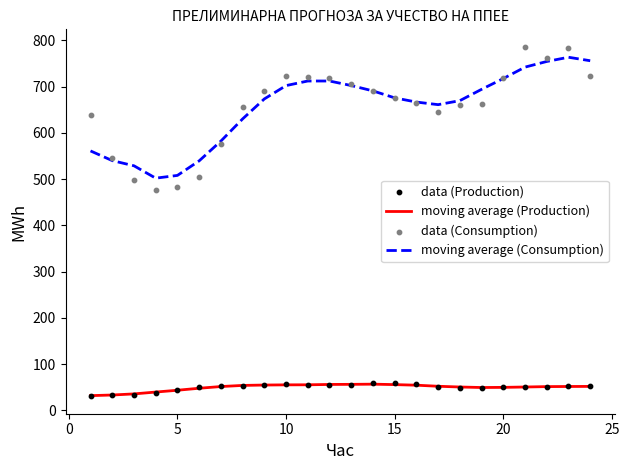

Which series has the widest spread of Y values?

data (Consumption)